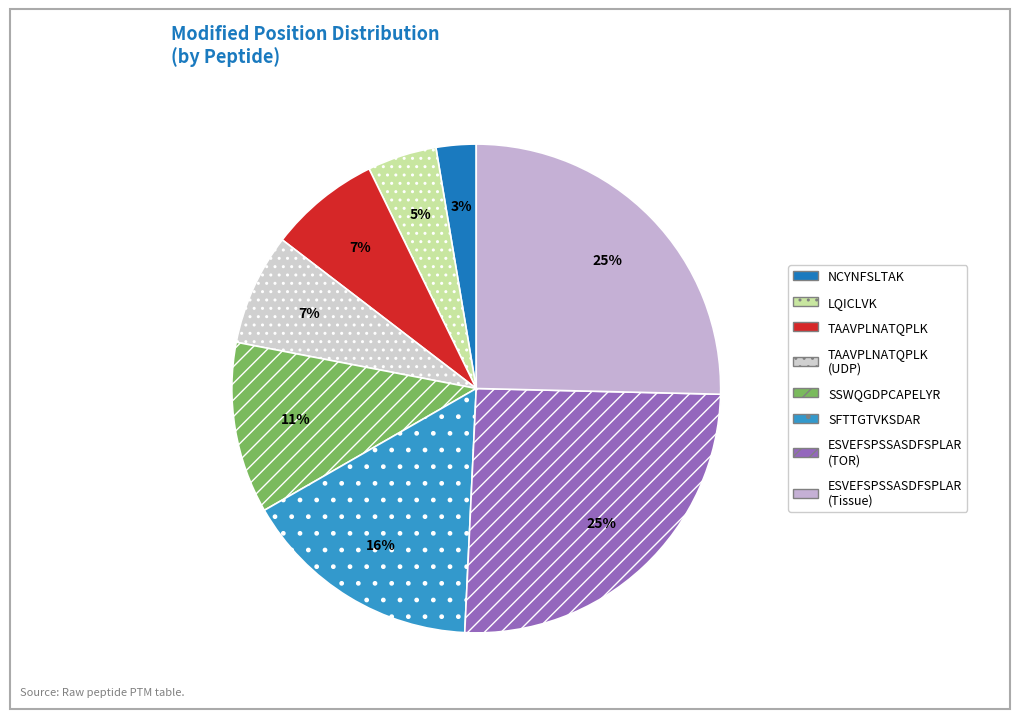

Count the number of slices in the pie.

8